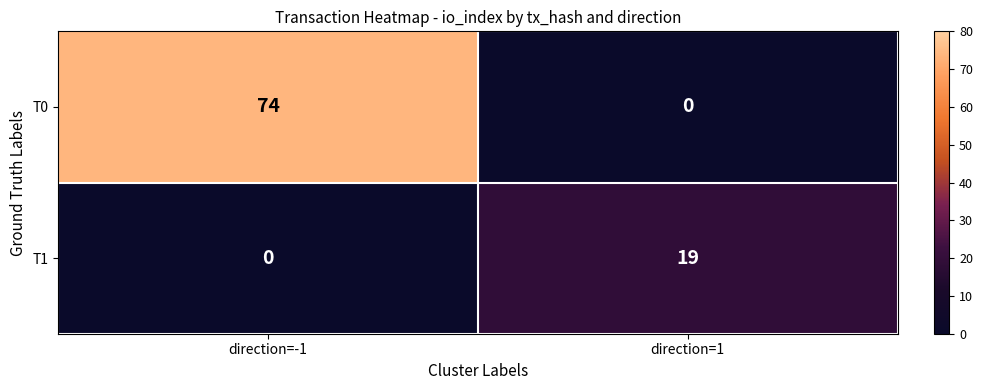

What is the total value across all series at direction=1?

19